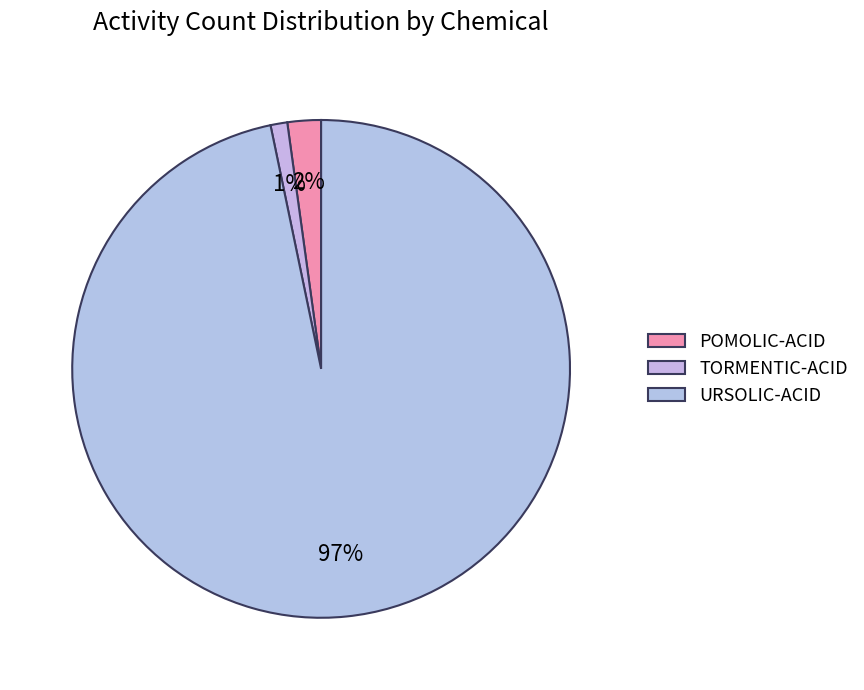

Is it true that TORMENTIC-ACID is 1% of the pie?

True